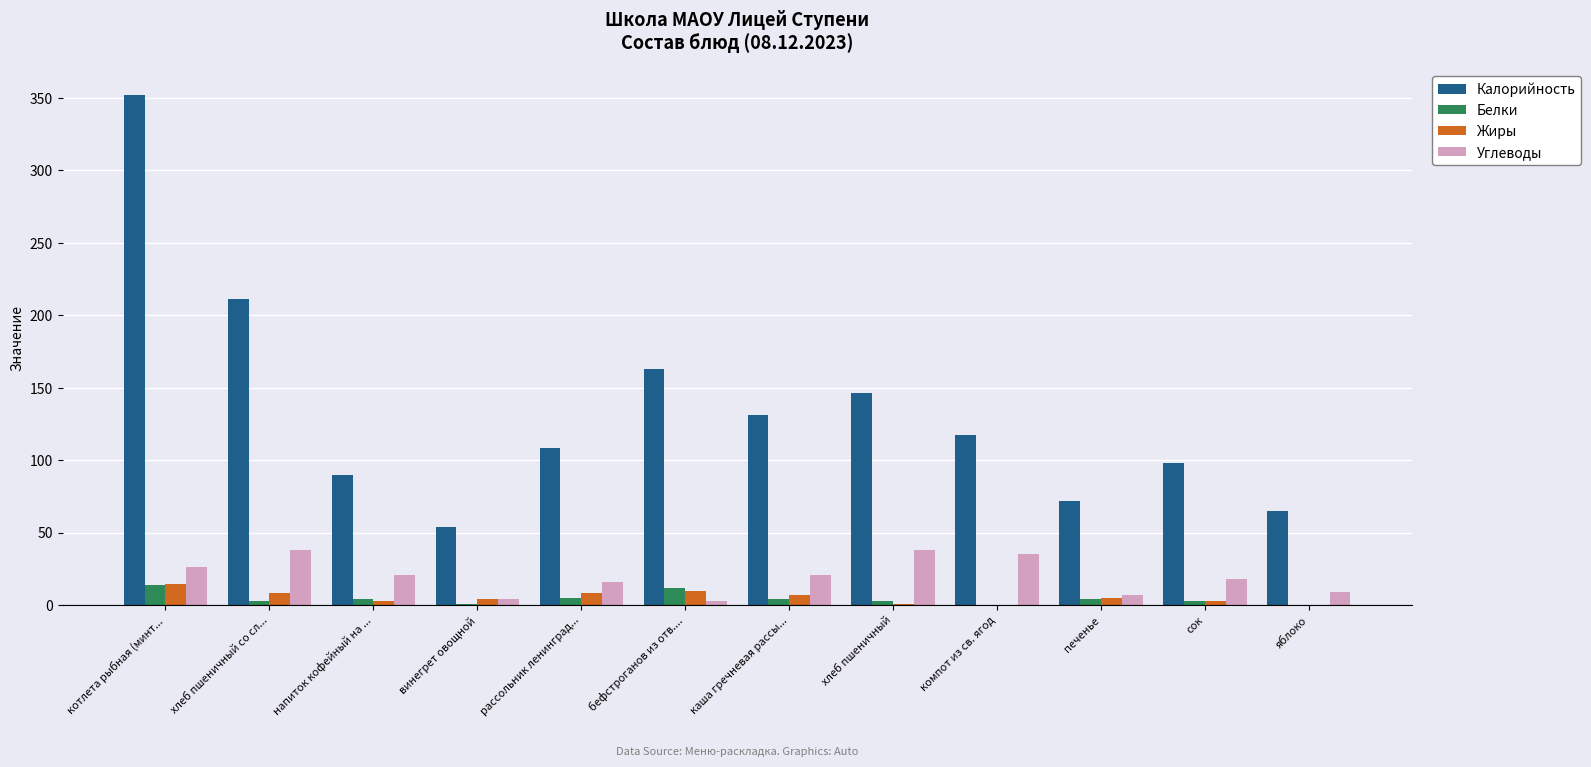

At which label is Калорийность closest to 202?

хлеб пшеничный со сл...